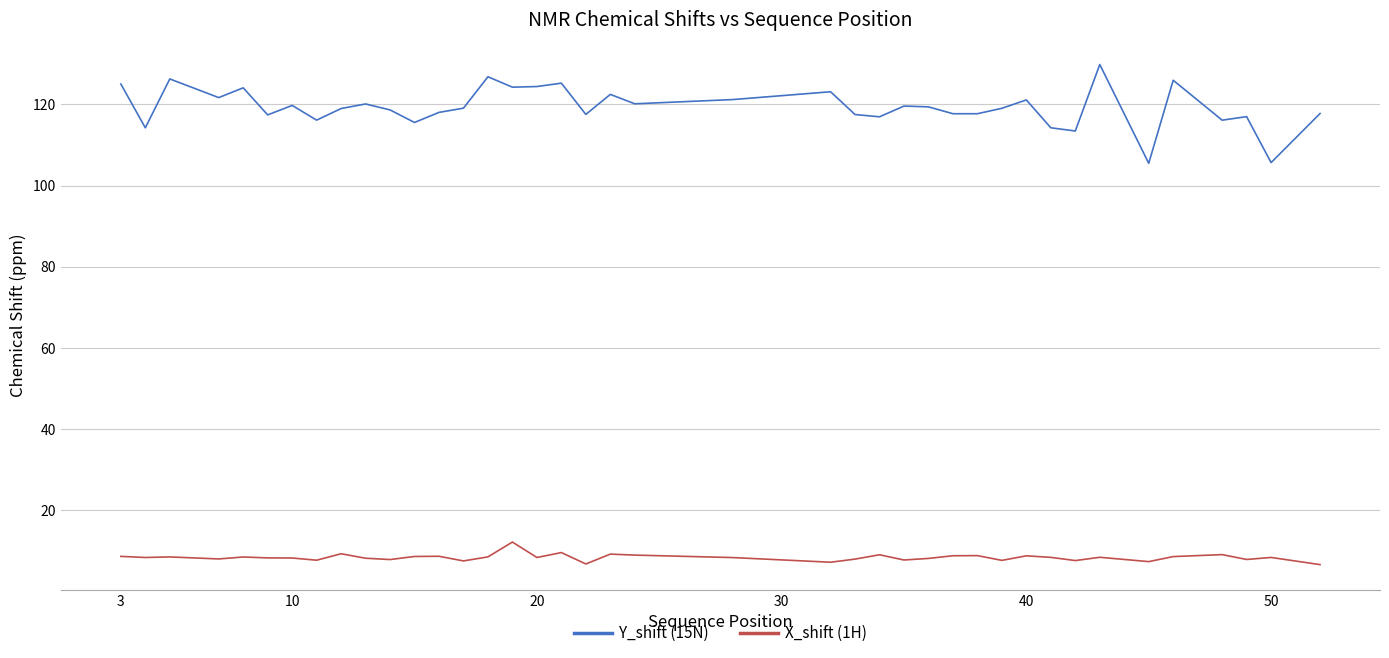

Which series has the largest total across all categories?

Y_shift (15N)